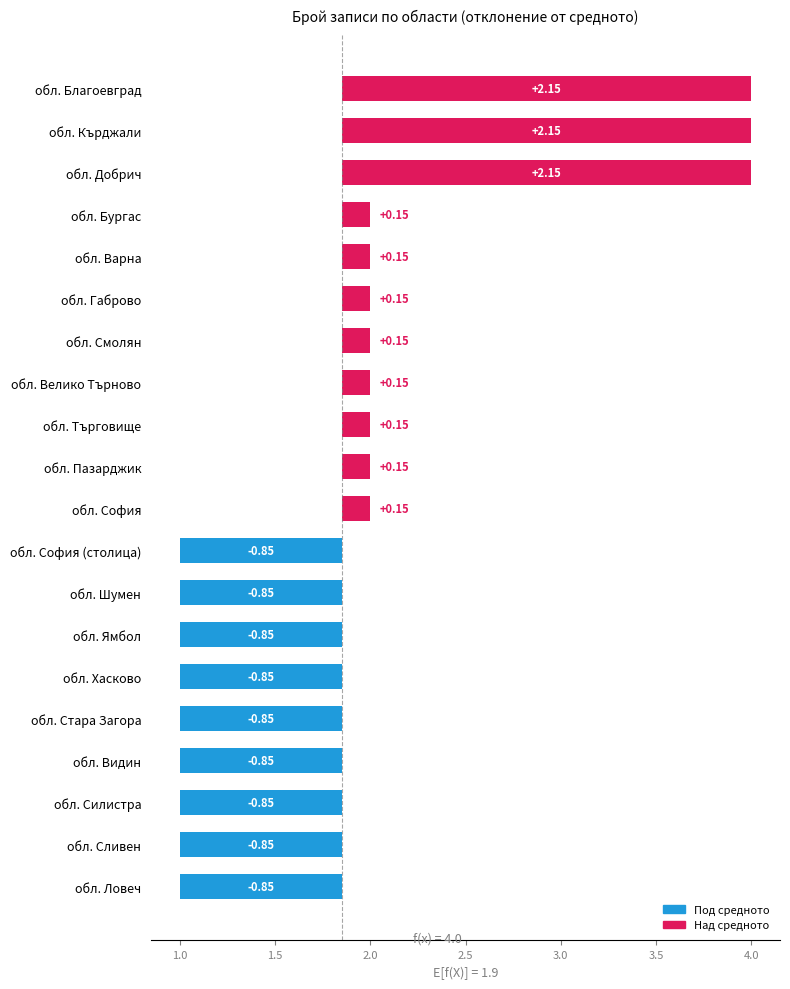

Is it true that the value at 14 is 1?

True